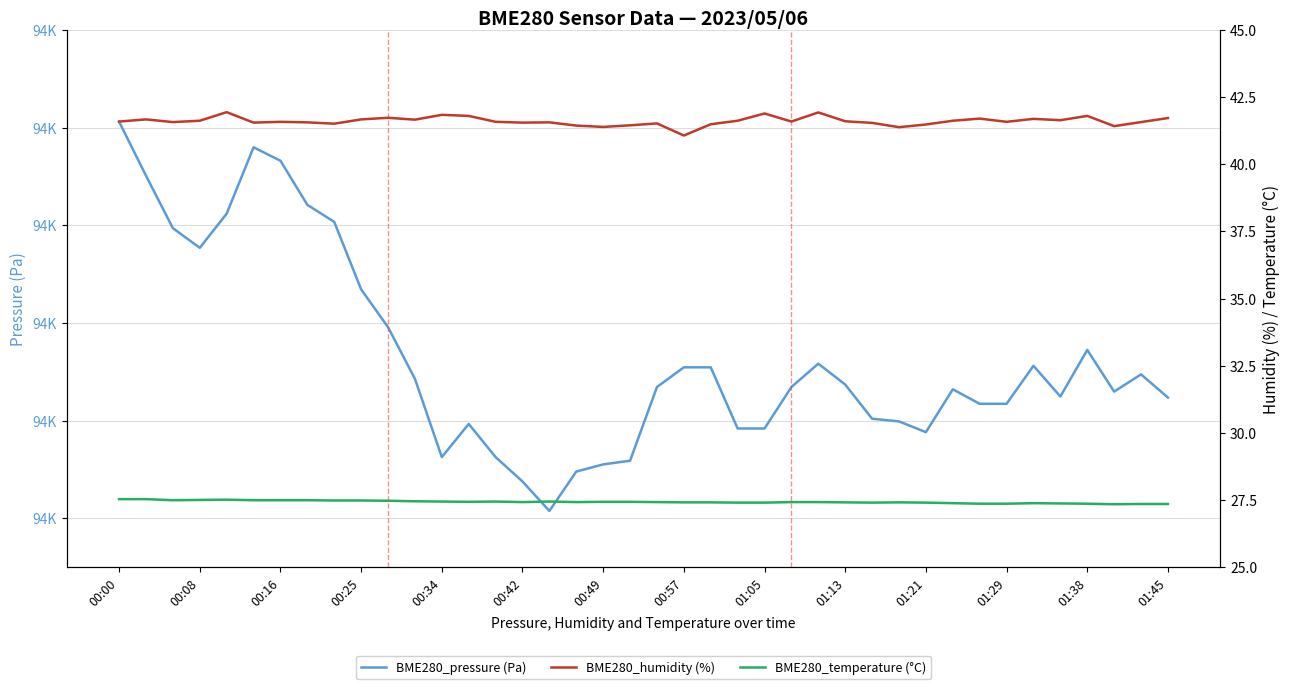

What are all the series names shown in the legend?

BME280_pressure (Pa), BME280_humidity (%), BME280_temperature (°C)